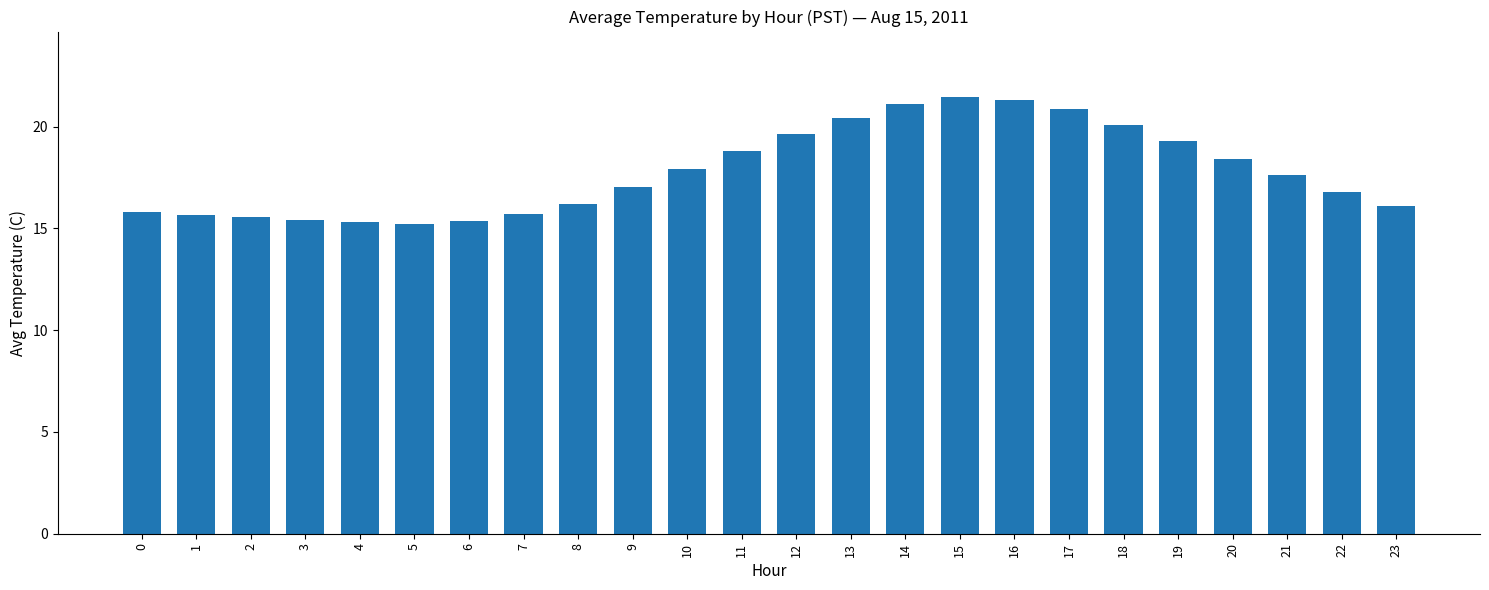

Where is the data nearest to the value 18?

10